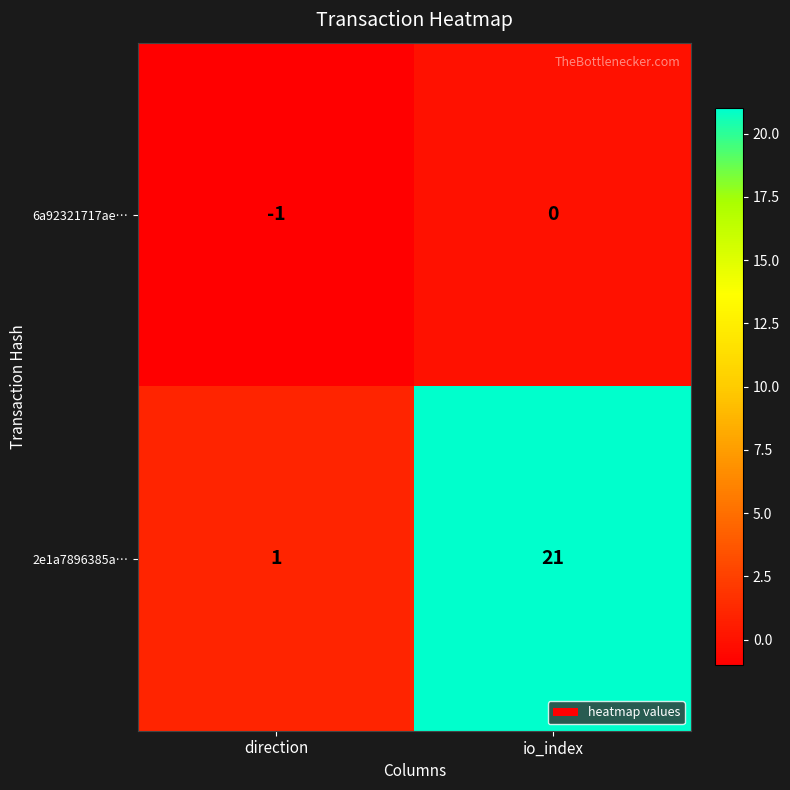

List the series in order of their peak value, lowest first.

6a92321717ae…, 2e1a7896385a…